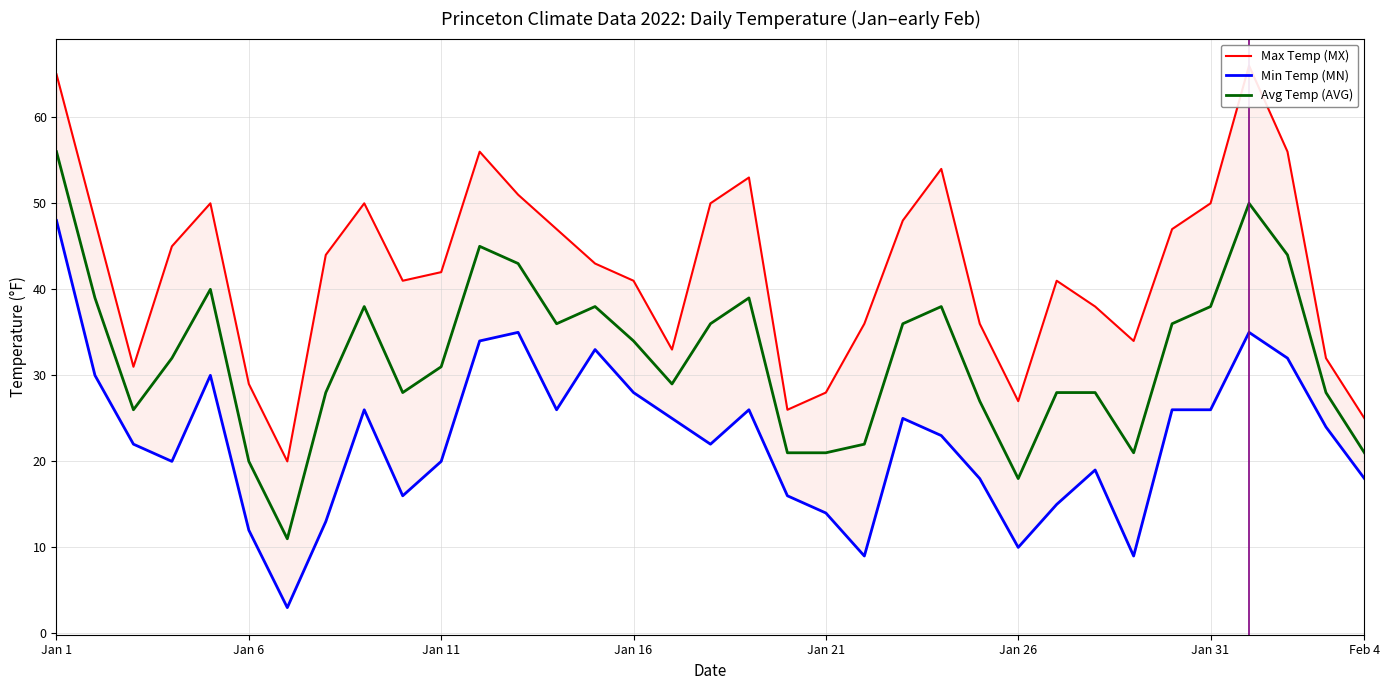

True or false: Max Temp (MX) and Avg Temp (AVG) cross at least once.

False